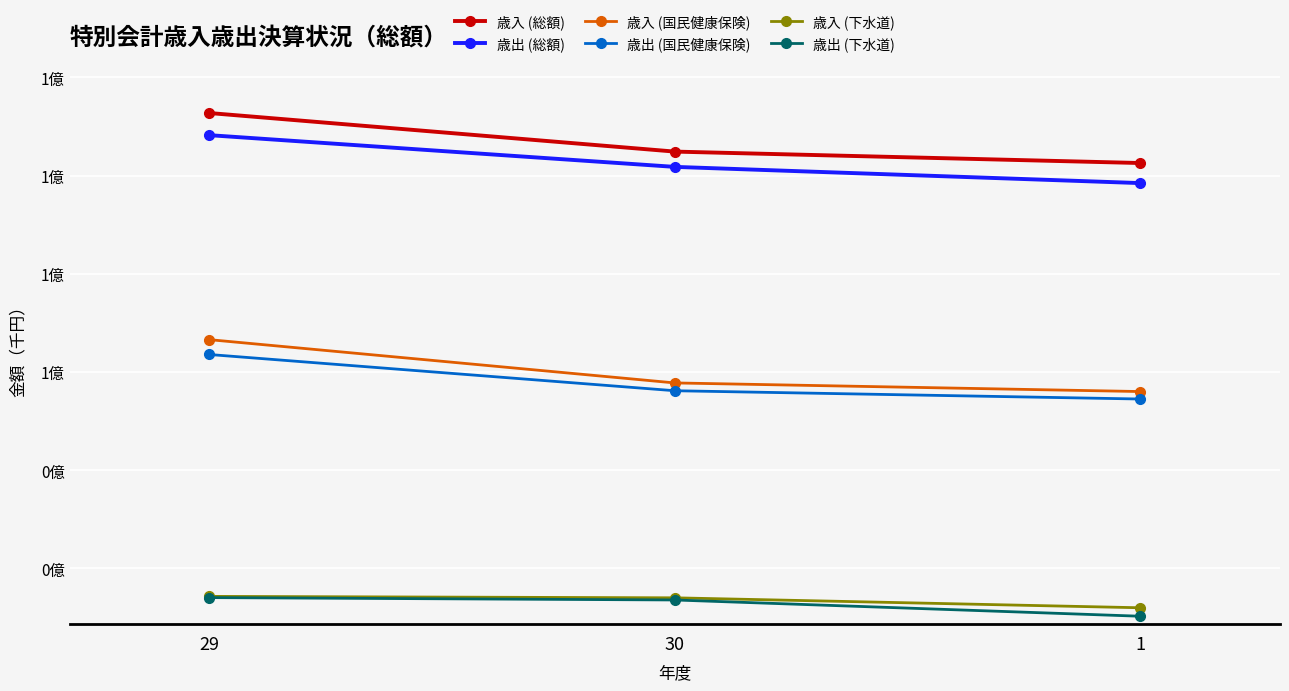

What are all the series names shown in the legend?

歳入 (総額), 歳出 (総額), 歳入 (国民健康保険), 歳出 (国民健康保険), 歳入 (下水道), 歳出 (下水道)